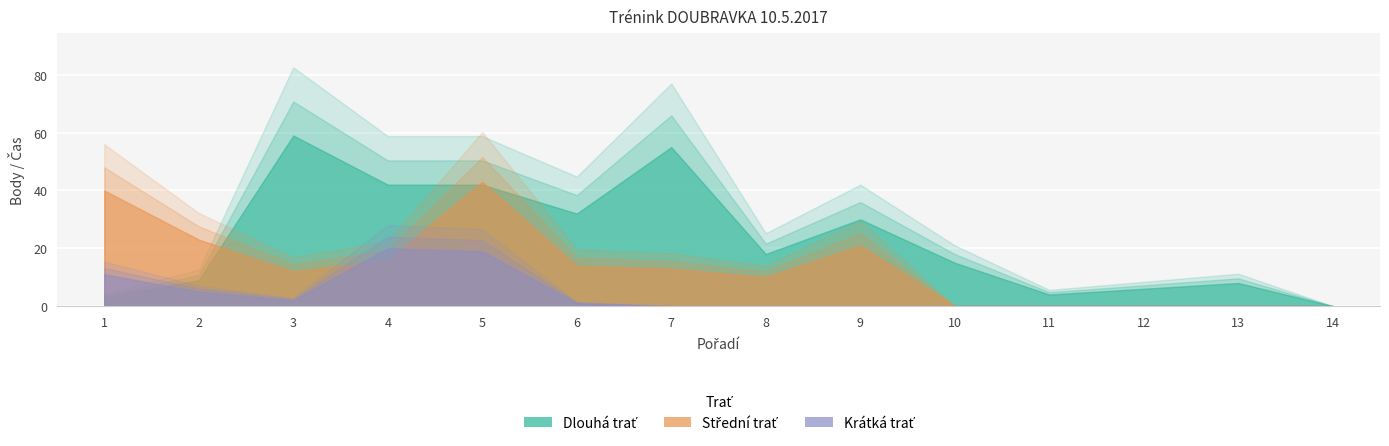

Reading left to right, extract all data points from this chart.

Dlouhá trať: 1=3	2=9	3=59	4=42	5=42	6=32	7=55	8=18	9=30	10=15	11=4	12=6	13=8	14=0
Střední trať: 1=40	2=23	3=12	4=16	5=43	6=14	7=13	8=10	9=21	10=0	11=0	12=0	13=0	14=0
Krátká trať: 1=11	2=5	3=2	4=20	5=19	6=1	7=0	8=0	9=0	10=0	11=0	12=0	13=0	14=0